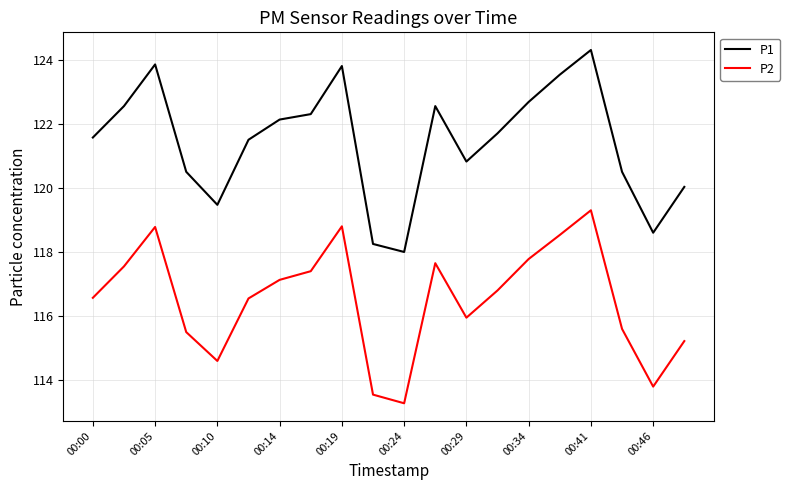

Which series has the largest total across all categories?

P1